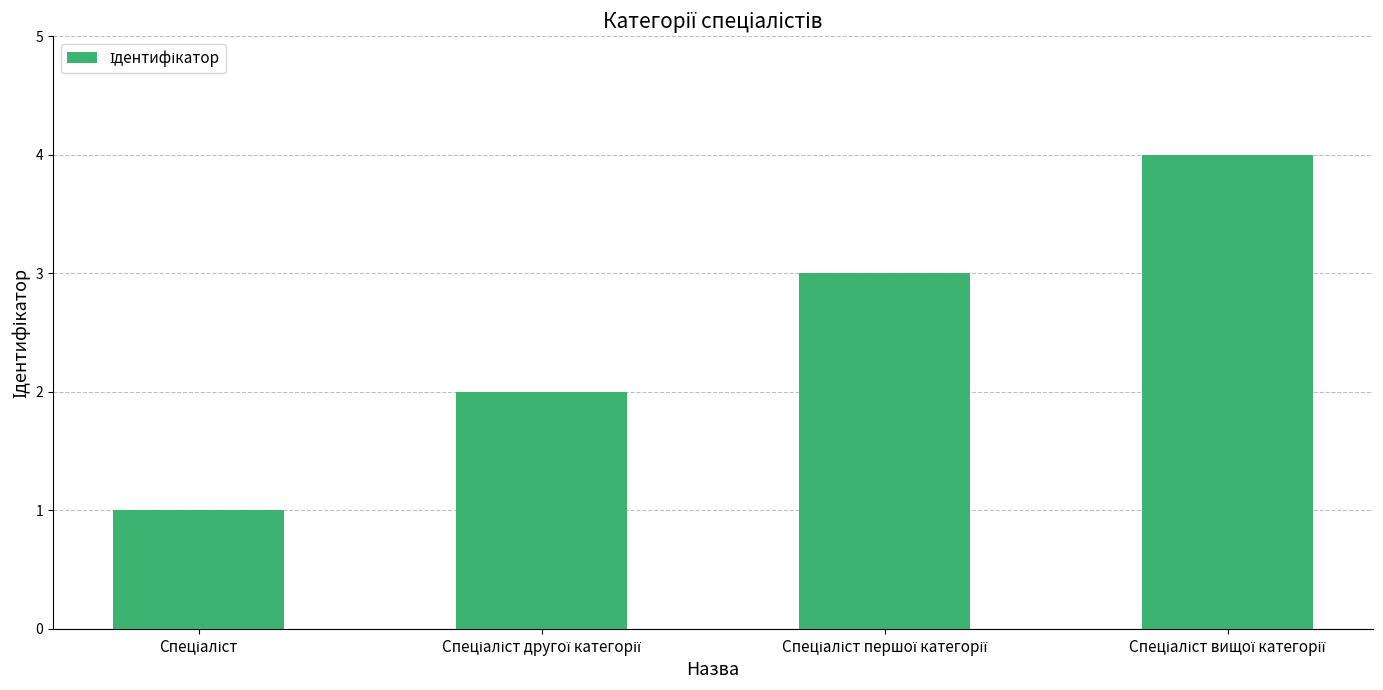

What is the value of the 4th bar from the left?

4